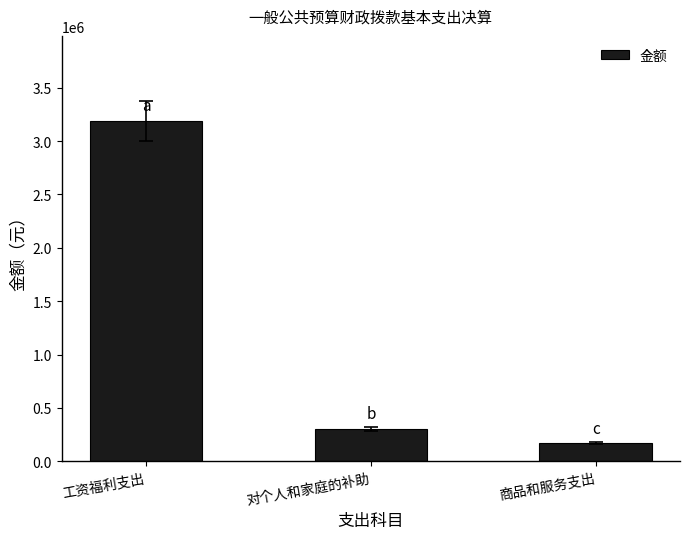

The value at 工资福利支出 is 3188945.3. True or false?

True